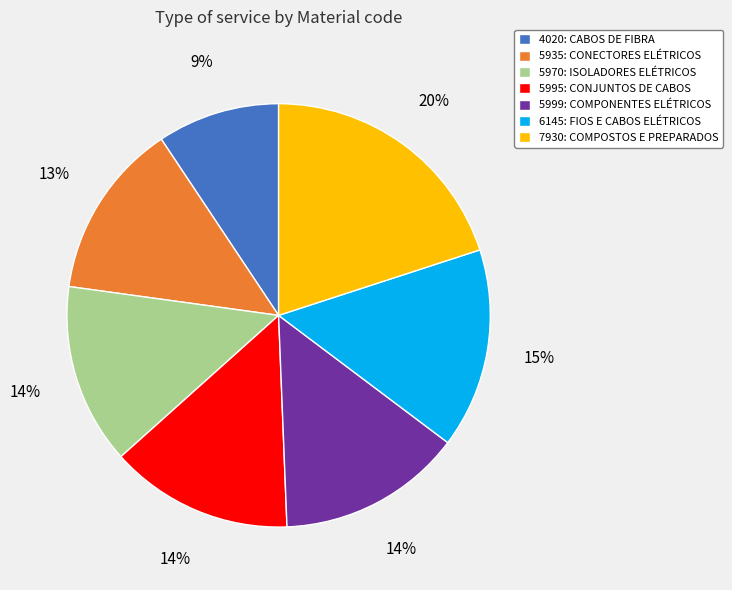

To the nearest percent, what percentage of the pie is 4020: CABOS DE FIBRA?

9%